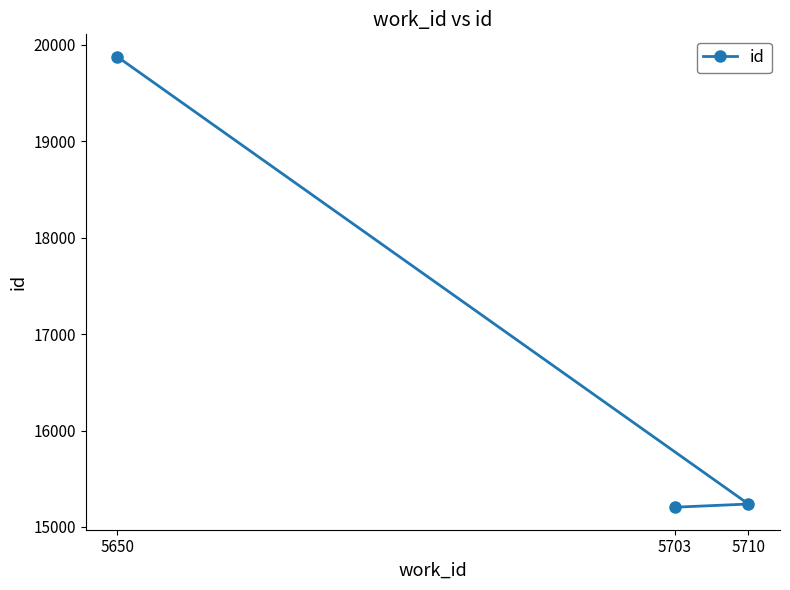

Approximately how many times larger is the value at 5650 compared to 5710?

1.3